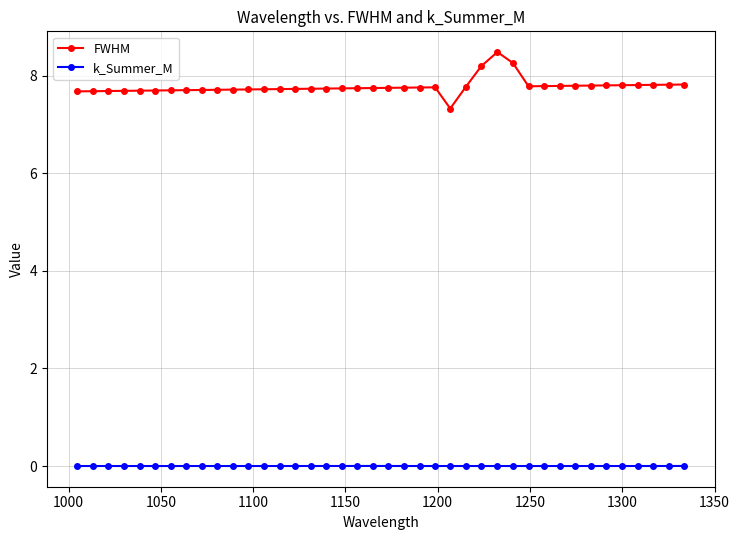

Which series has the widest spread of values?

FWHM